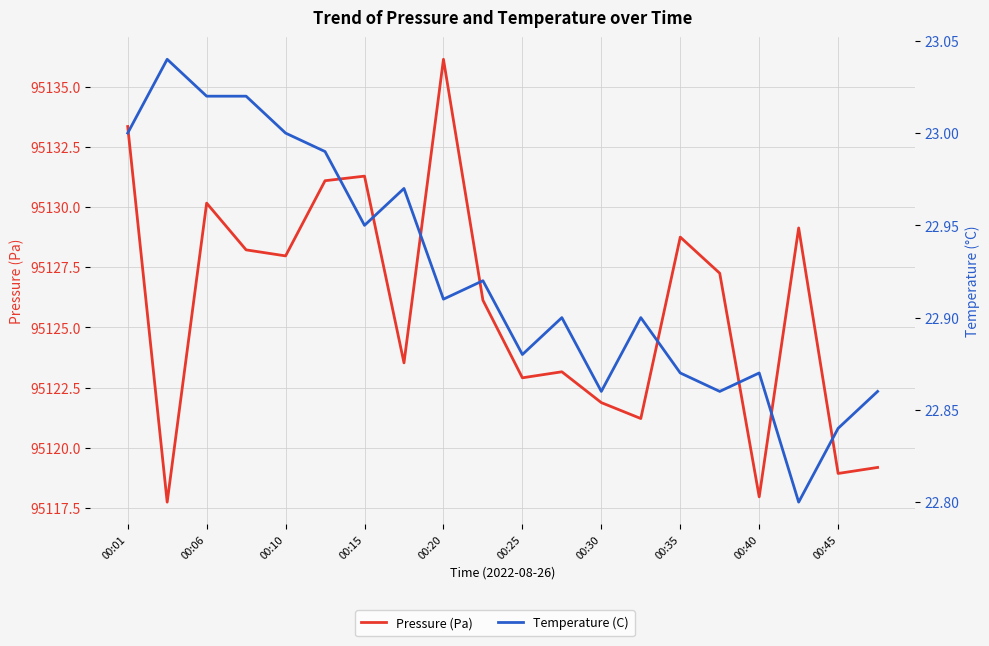

Is the value of Temperature (C) at 00:10 greater than the value of Pressure (Pa) at 00:15?

No